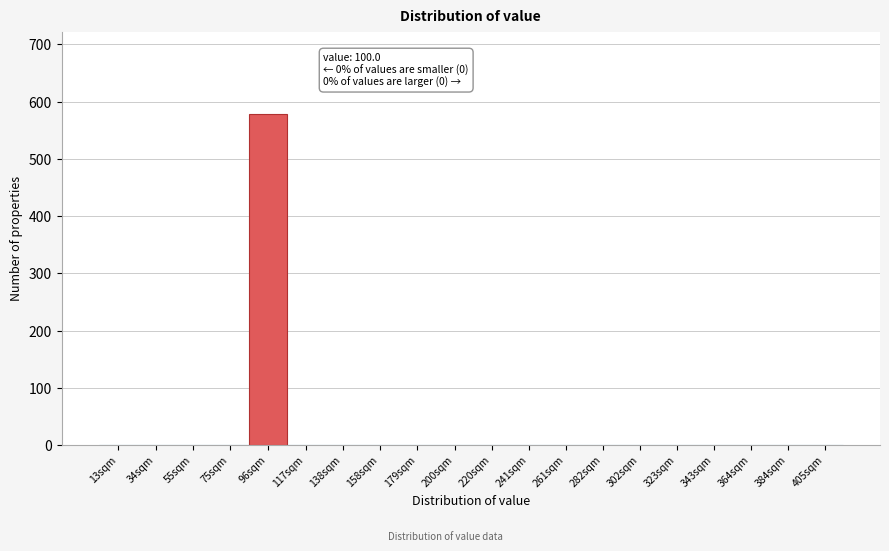

Reading left to right, what are all the values shown in this chart?

13sqm=0	34sqm=0	55sqm=0	75sqm=0	96sqm=578	117sqm=0	138sqm=0	158sqm=0	179sqm=0	200sqm=0	220sqm=0	241sqm=0	261sqm=0	282sqm=0	302sqm=0	323sqm=0	343sqm=0	364sqm=0	384sqm=0	405sqm=0